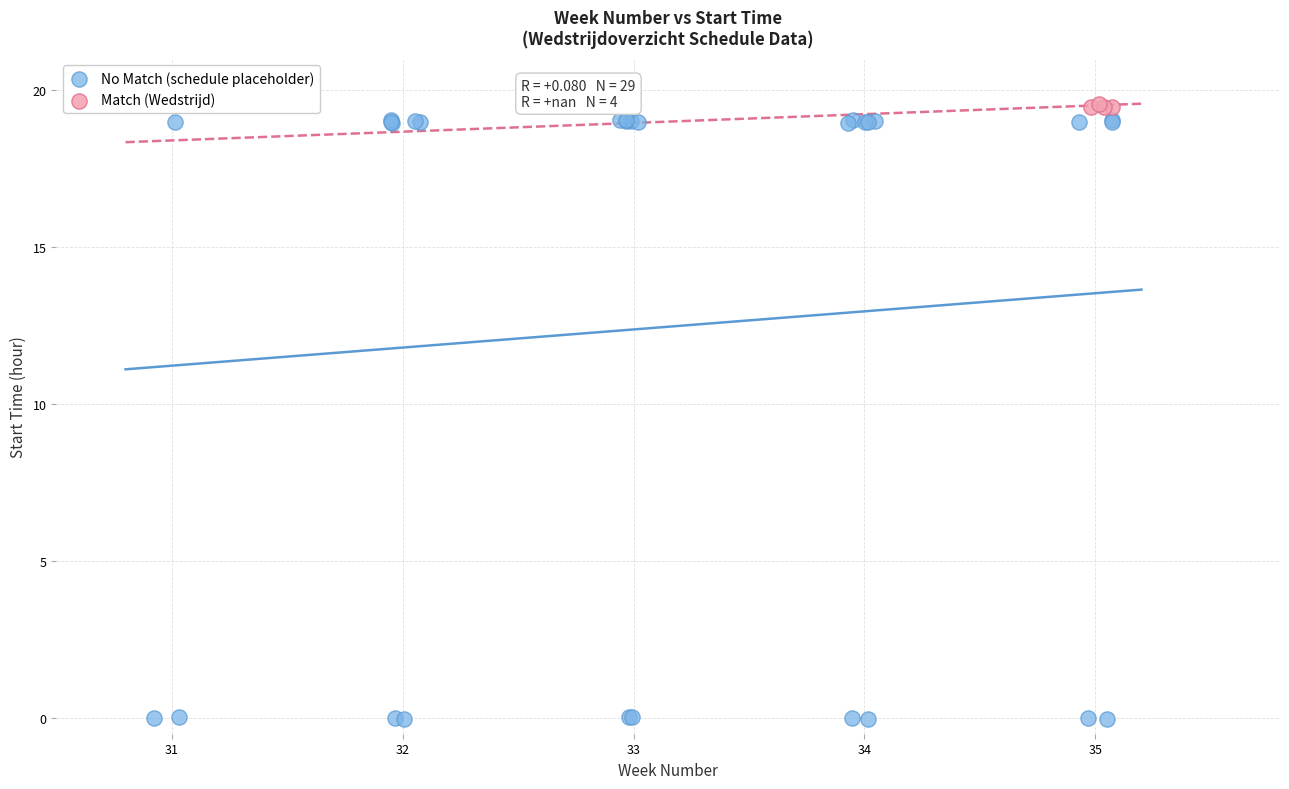

Which series has the widest spread of Y values?

No Match (schedule placeholder)